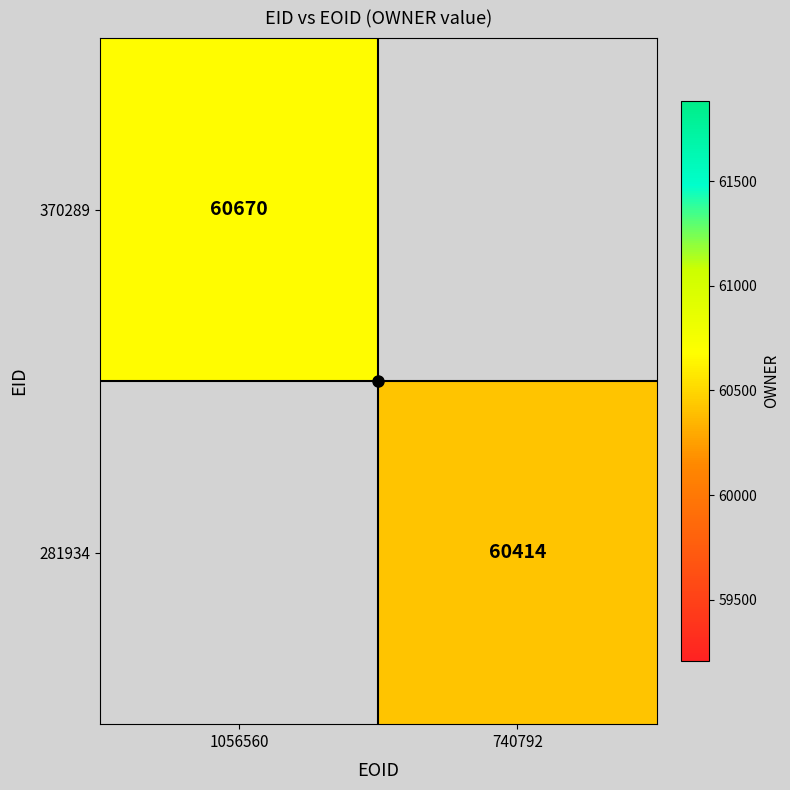

Is the value of 370289 at 1056560 greater than the value of 281934 at 740792?

Yes